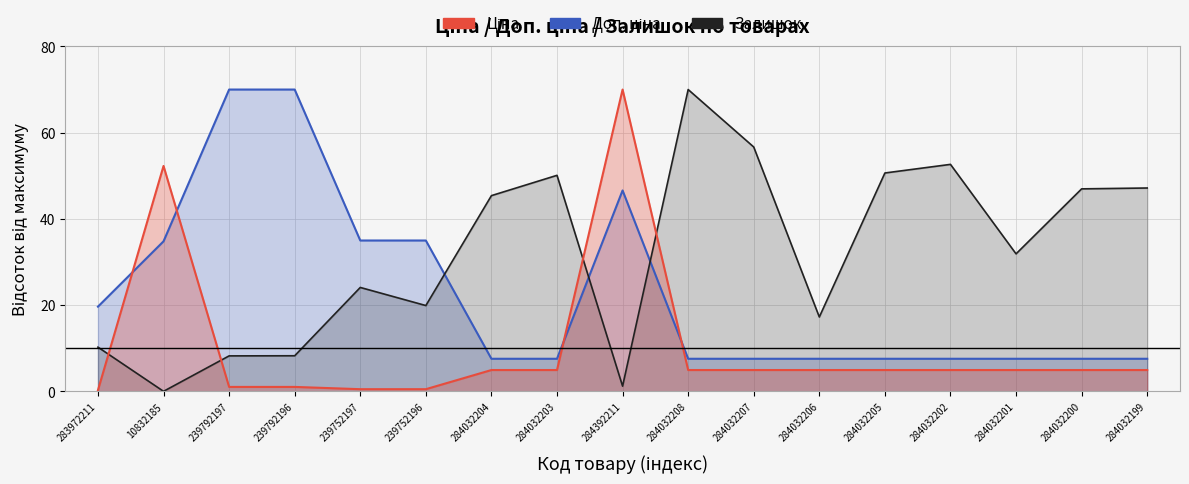

What is the label of the 12th point from the right?

239752196